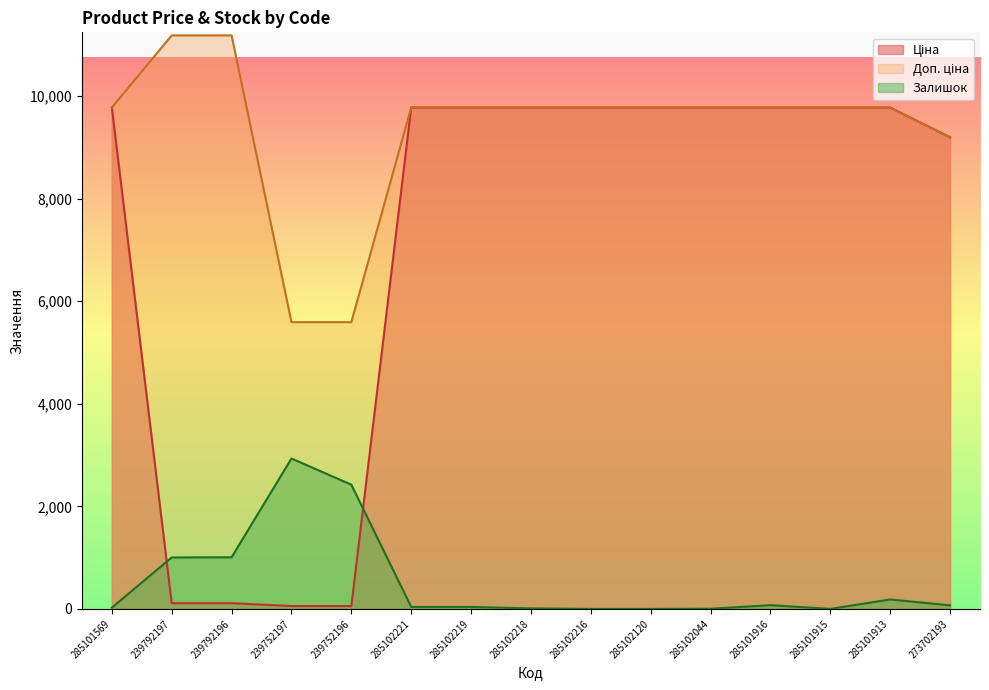

What is the total value across all series at 285101915?

19551.0